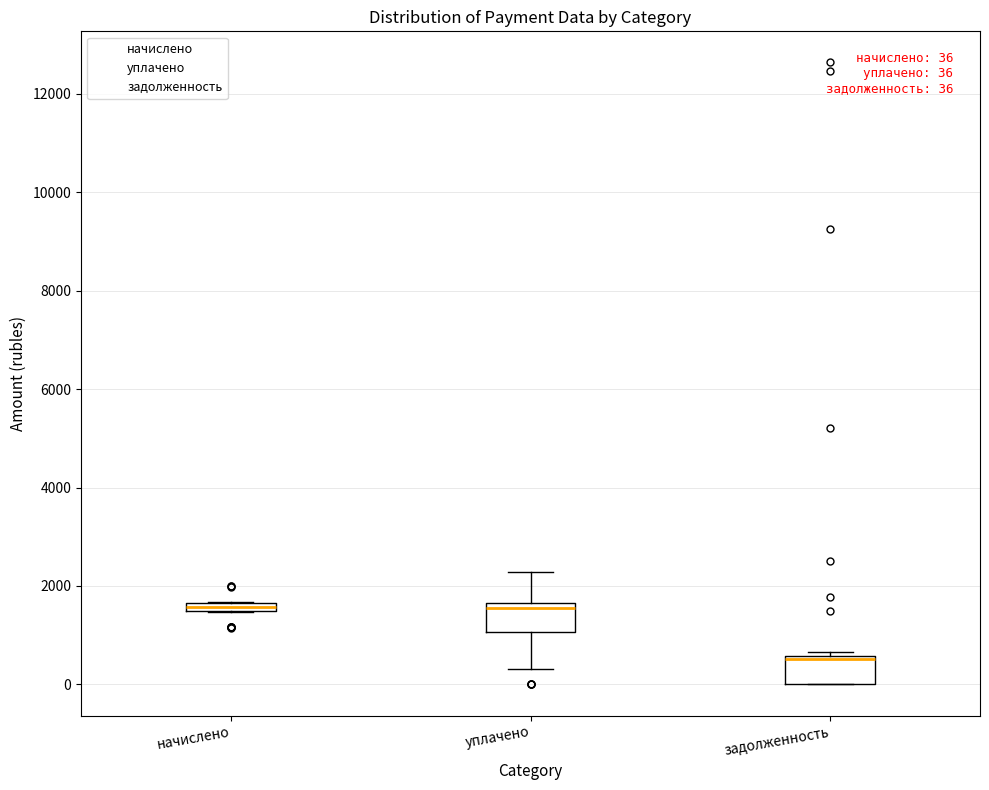

Which box has the lowest median line?

задолженность